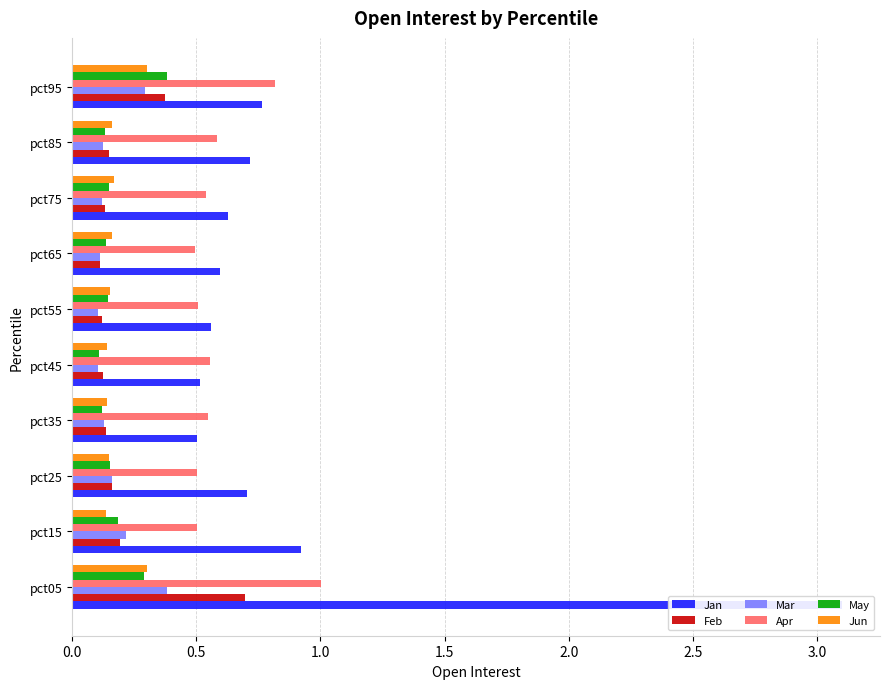

At how many categories does at least one series exceed 1?

1